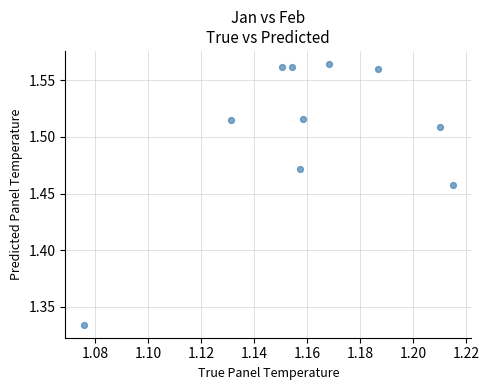

What is the average X value?

1.2